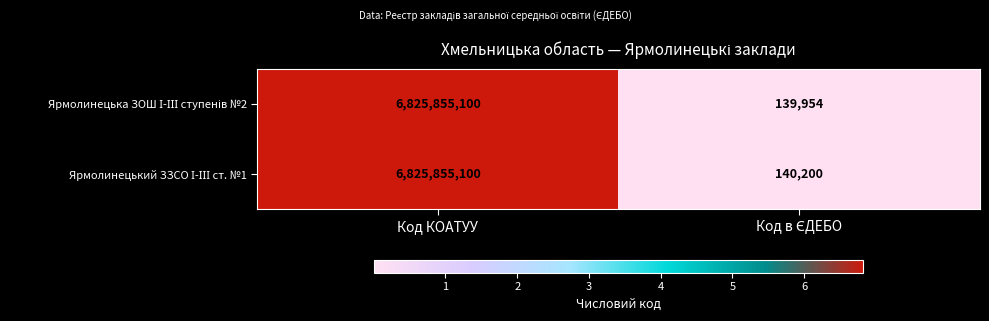

At which category does the chart reach its peak across all series?

Код КОАТУУ